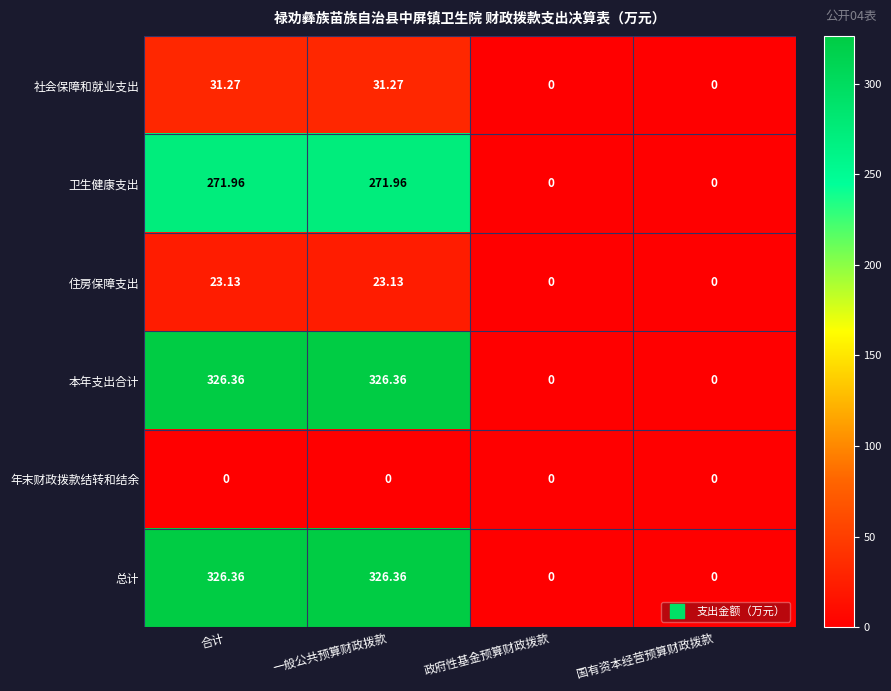

Where does the 本年支出合计 series first go above 326?

合计